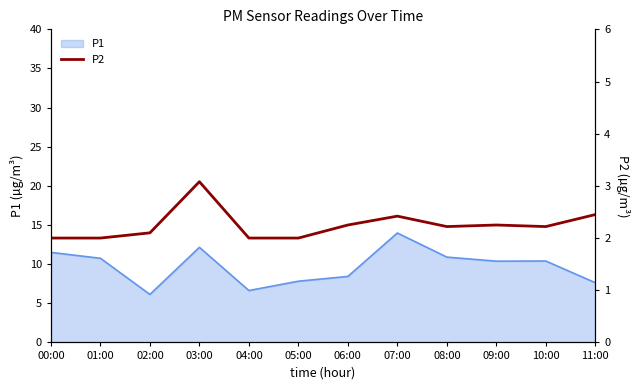

Rank the categories by value from lowest to highest.

00:00, 01:00, 04:00, 05:00, 02:00, 08:00, 10:00, 06:00, 09:00, 07:00, 11:00, 03:00